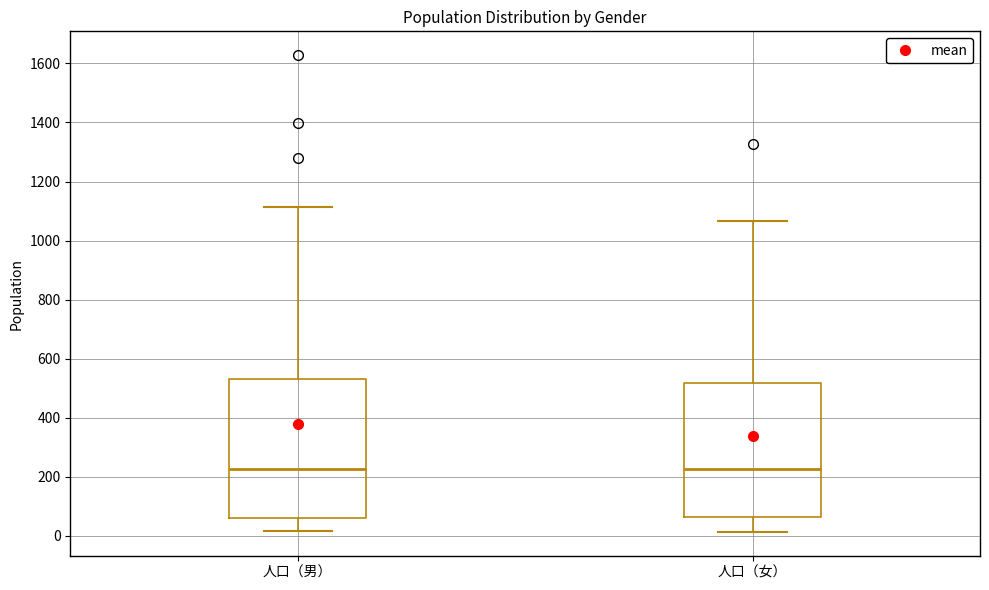

Where does the upper whisker of the box for 人口（男） end on the y-axis? The values are not printed on the chart, so give them approximately, as read against the axis.

1120